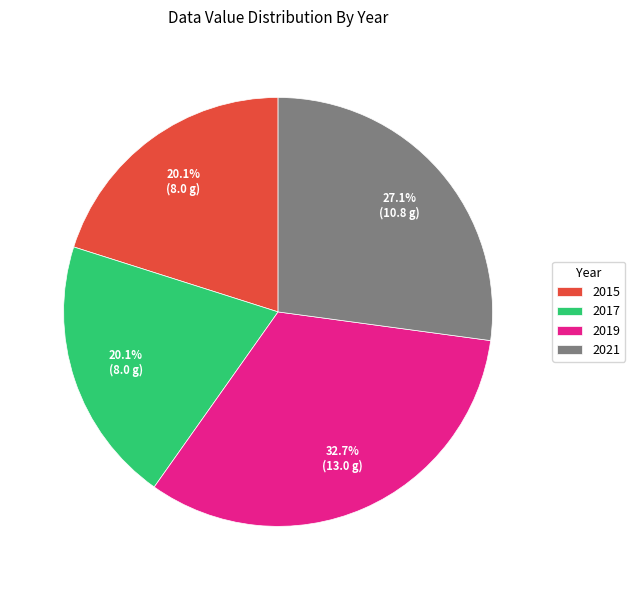

Combined, what portion of the pie is 2019 and 2021?

59.8%